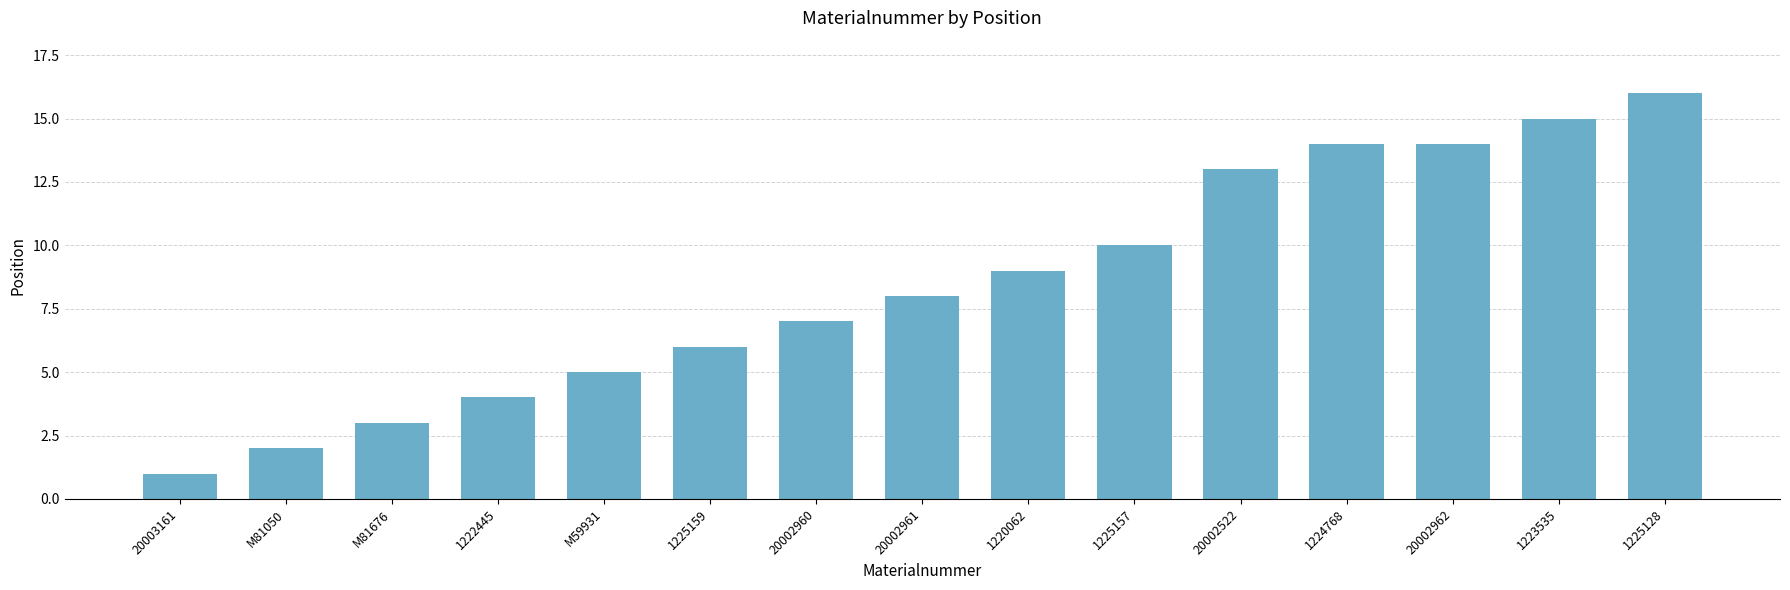

Which has a higher value, 1223535 or M81050?

1223535